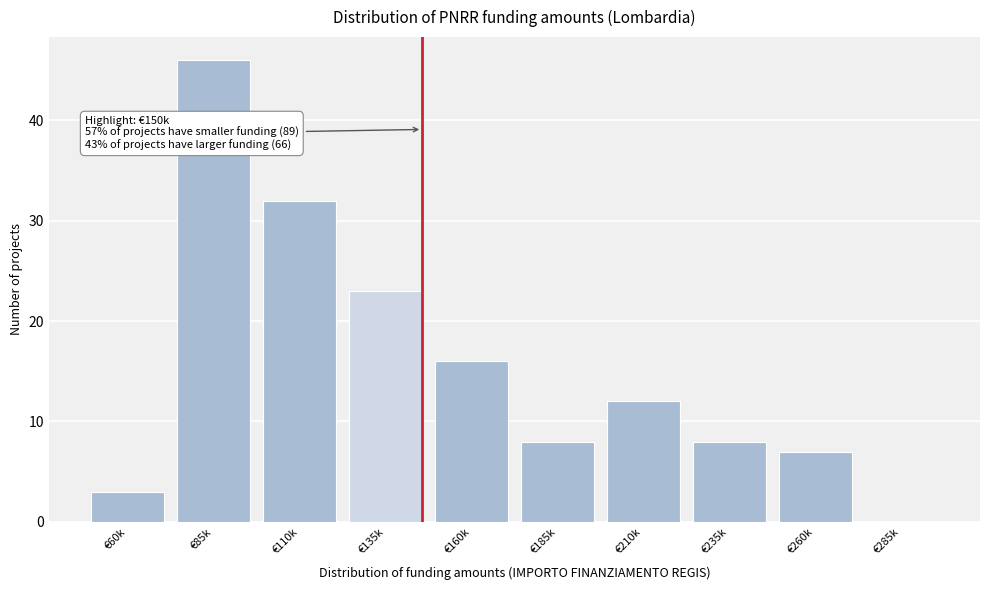

Reading left to right, what are all the values shown in this chart?

€60k=3	€85k=46	€110k=32	€135k=23	€160k=16	€185k=8	€210k=12	€235k=8	€260k=7	€285k=0